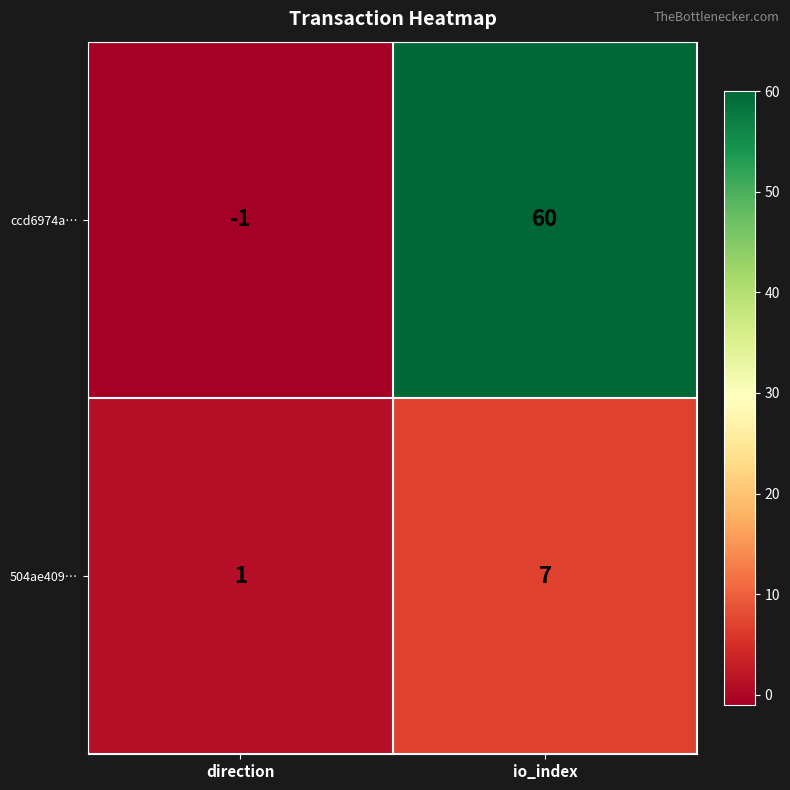

What is the total value across all series at io_index?

67